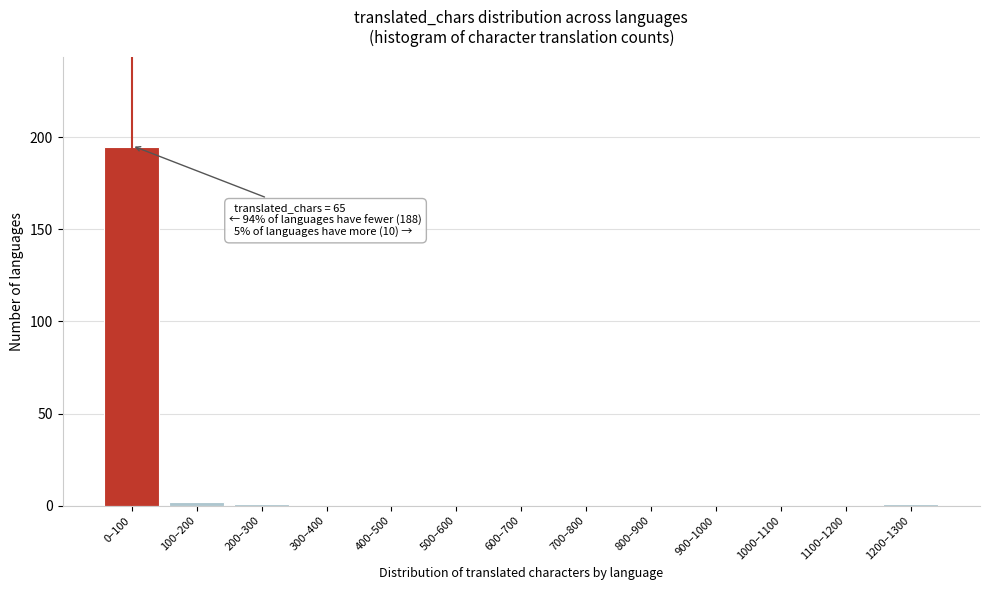

Reading left to right, list all the values displayed in this chart.

0–100=195	100–200=2	200–300=1	300–400=0	400–500=0	500–600=0	600–700=0	700–800=0	800–900=0	900–1000=0	1000–1100=0	1100–1200=0	1200–1300=1